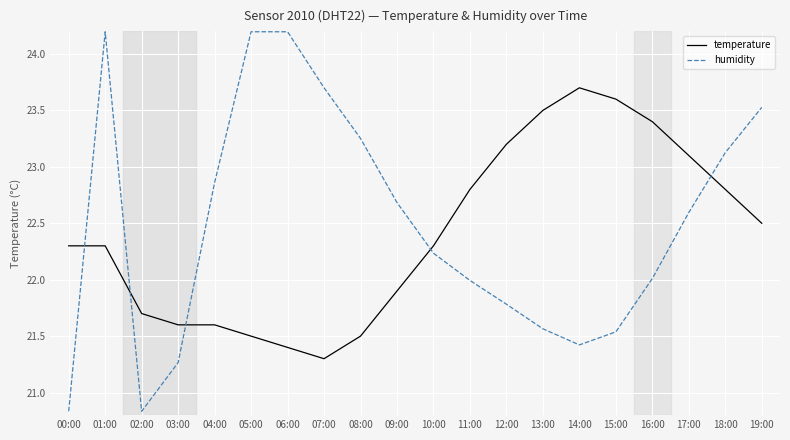

The value of humidity at 18:00 is 23.1. True or false?

True